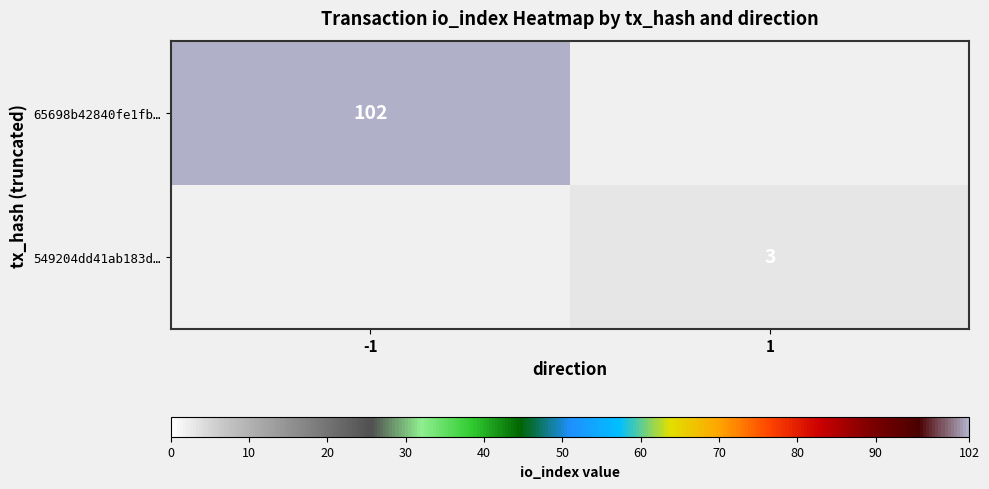

Is it true that 549204dd41ab183d… equals 5 at 1?

False